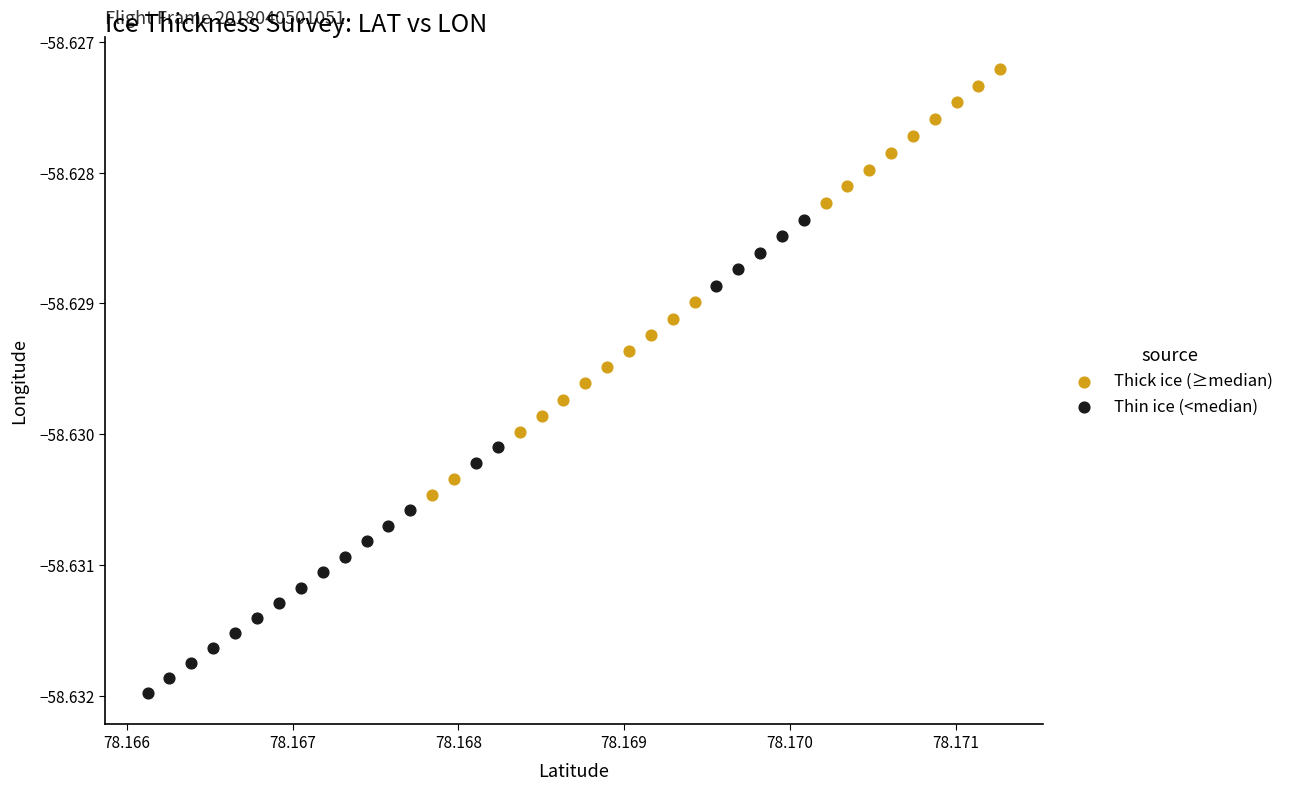

Which series has the largest Y range (max minus min)?

Thin ice (<median)